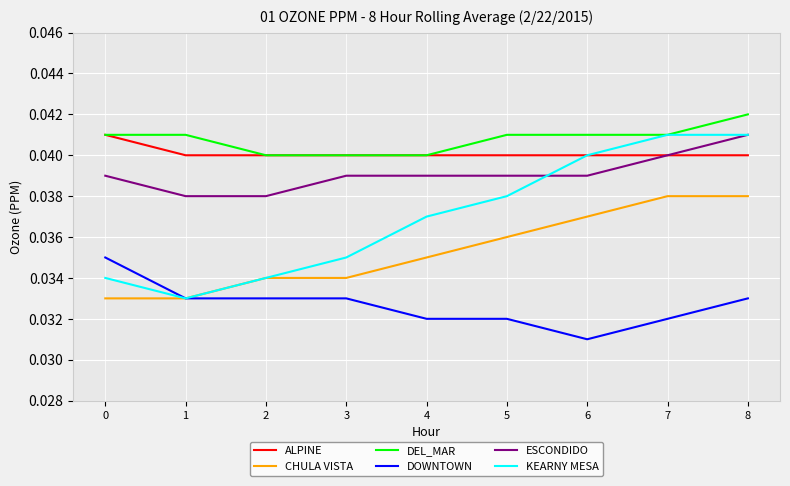

How many lines are shown in the chart?

6